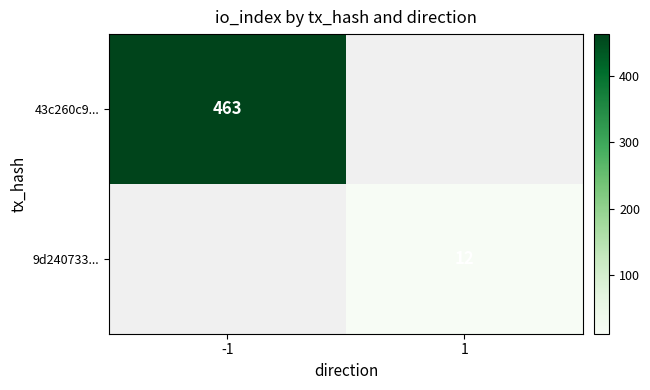

Between 1 and -1, which is larger?

-1